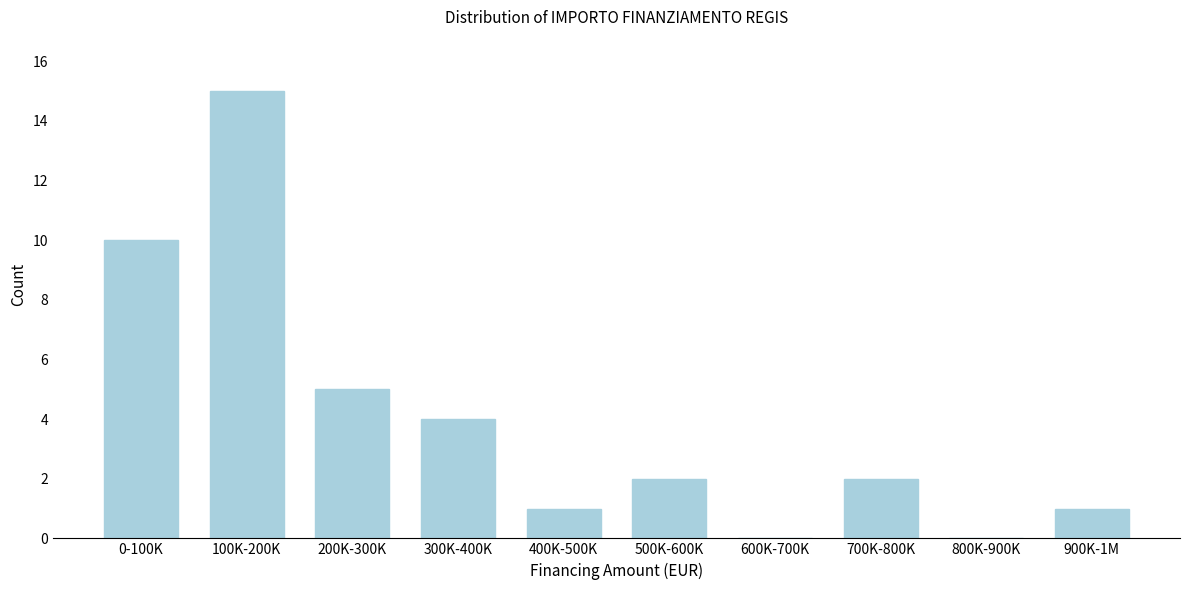

Reading left to right, what are all the values shown in this chart?

0-100K=10	100K-200K=15	200K-300K=5	300K-400K=4	400K-500K=1	500K-600K=2	600K-700K=0	700K-800K=2	800K-900K=0	900K-1M=1